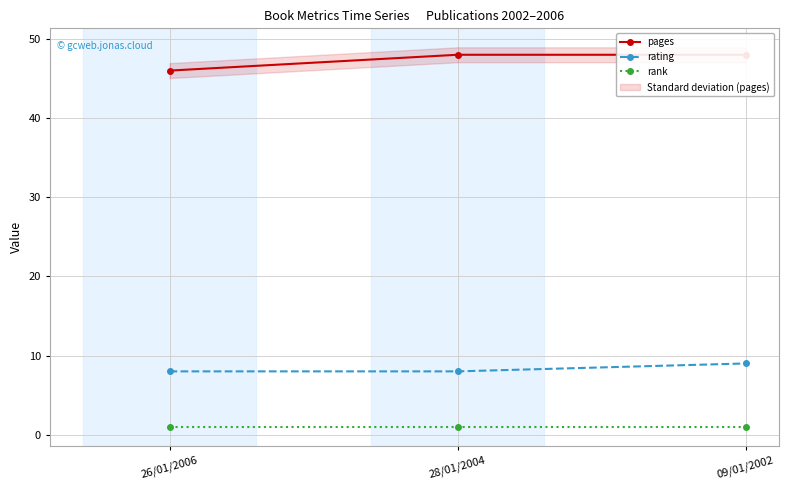

Rank the series by their maximum value, from lowest to highest.

rank, rating, pages